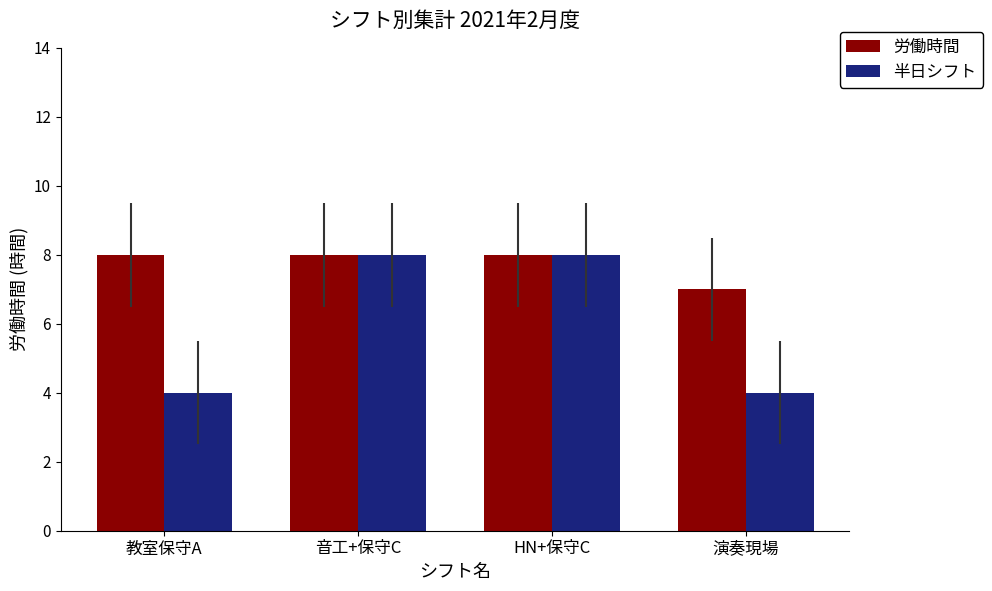

Is it true that 労働時間 equals 12 at 教室保守A?

False